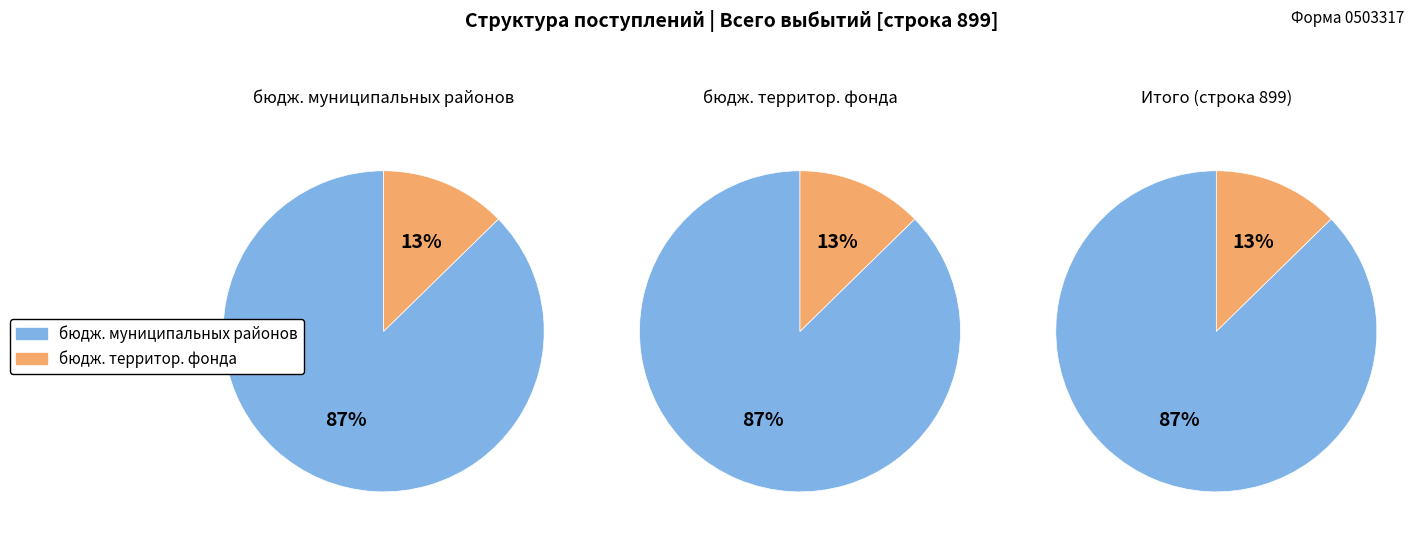

True or false: Поступления (бюджет территориального фонда) accounts for 22% of the total.

False